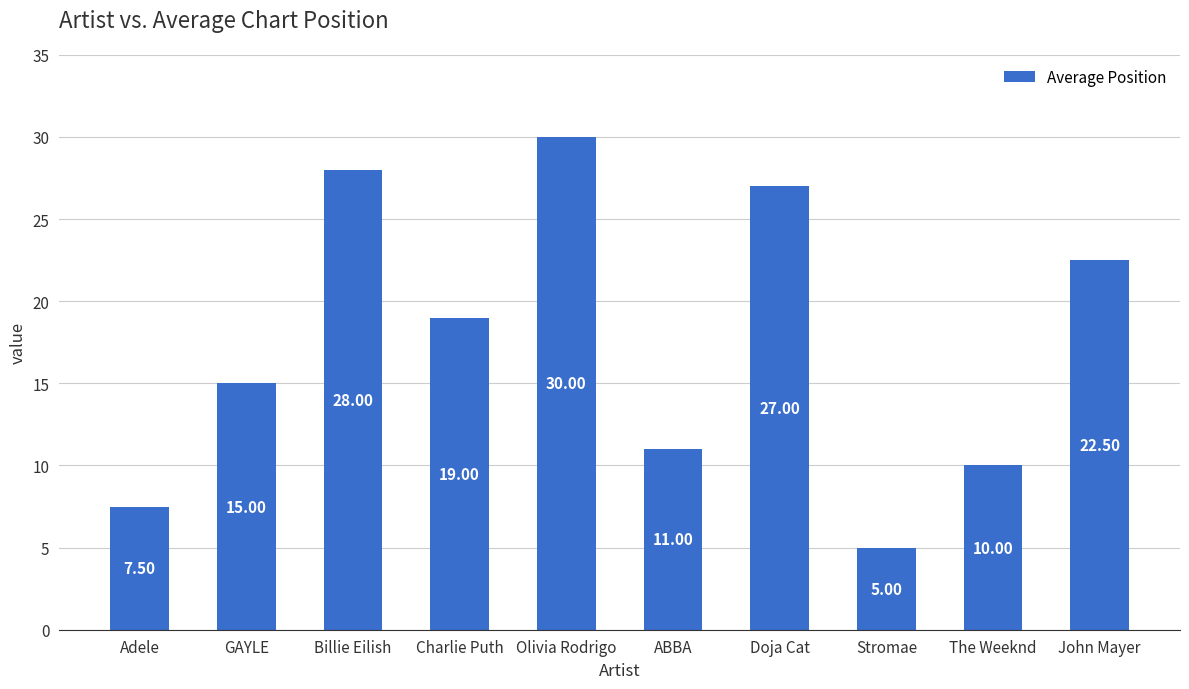

What is the value of the 1st bar from the left?

7.5